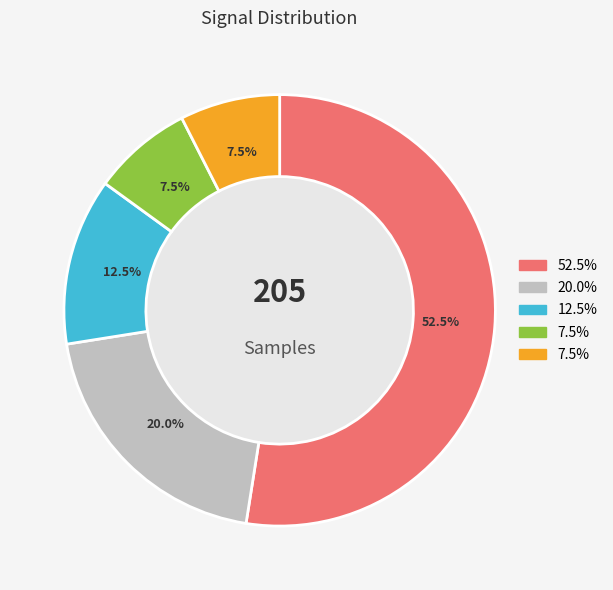

How many slices are in this pie chart?

5